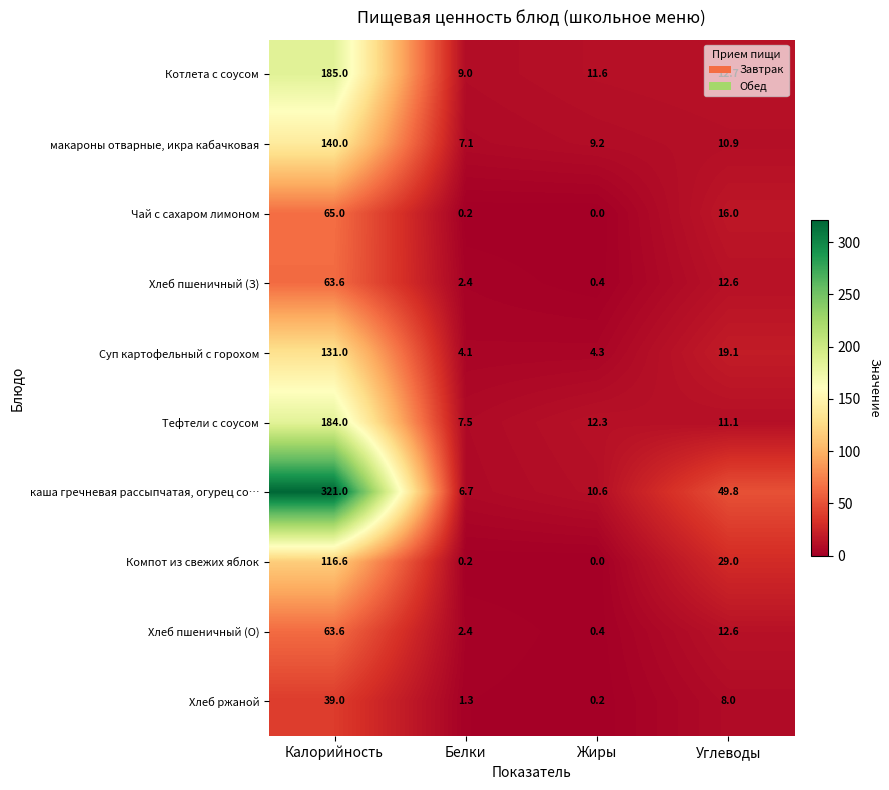

What is the difference between the maximum and second lowest values in the Чай с сахаром лимоном series?

64.8